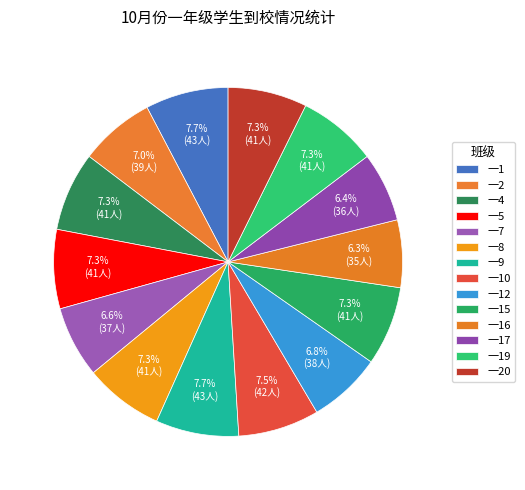

How many segments does this pie chart have?

14